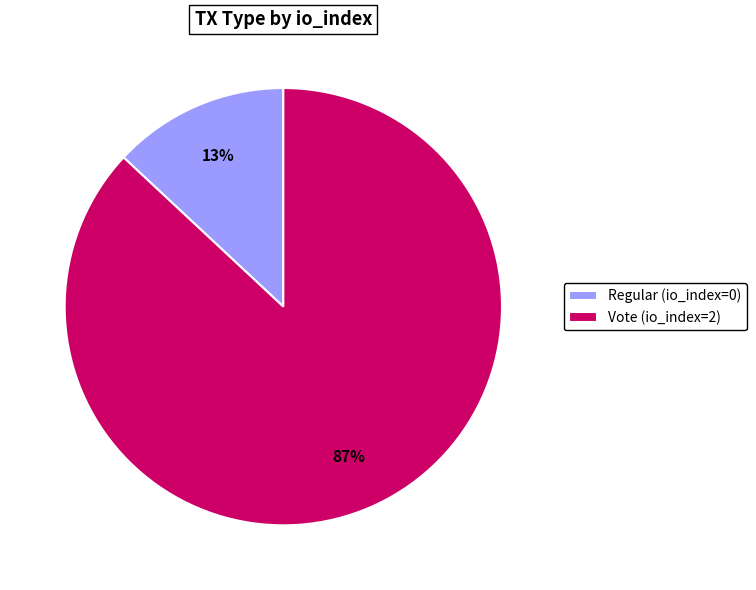

Rank the categories by value from lowest to highest.

Regular, Vote